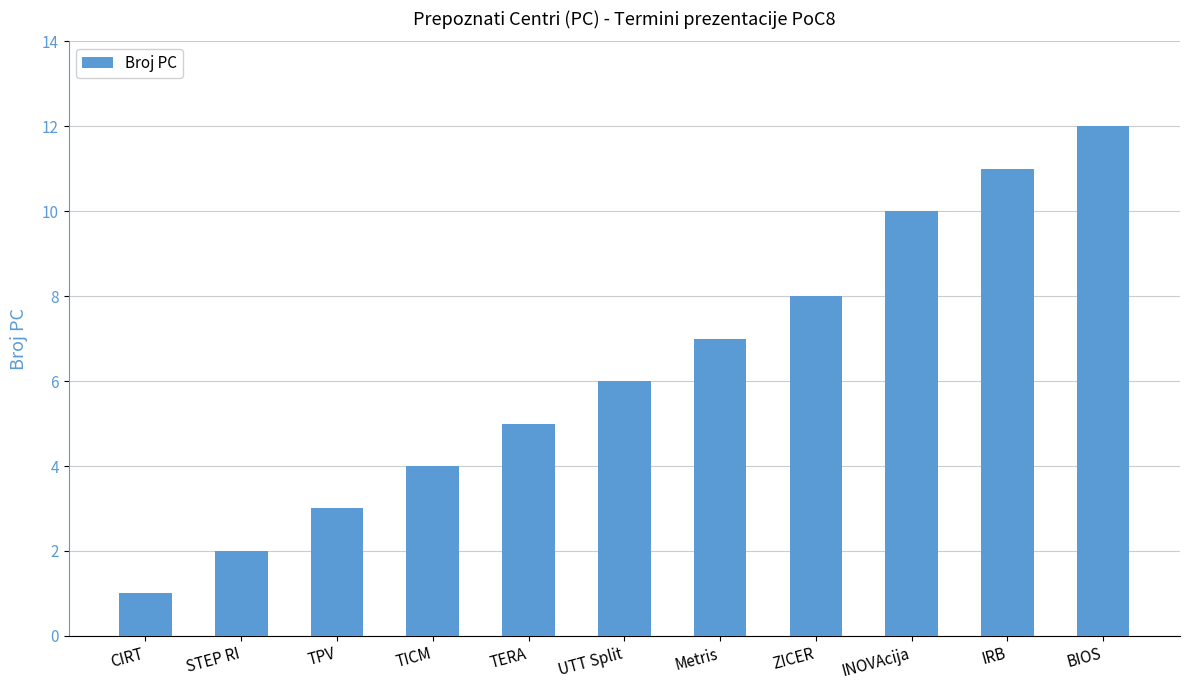

Is it true that the value at STEP RI is 2?

True